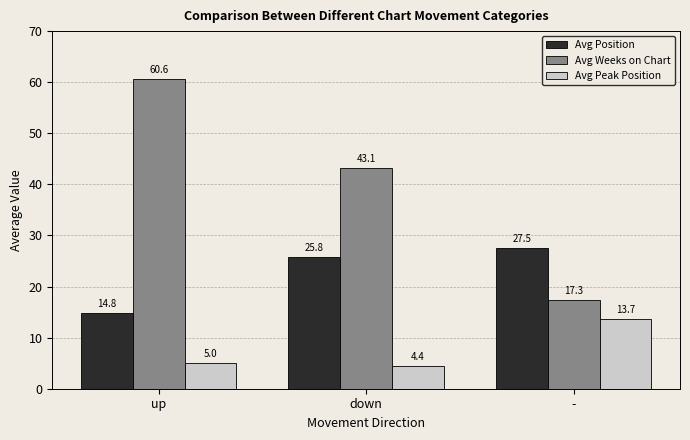

Rank the series by their maximum value, from highest to lowest.

Avg Weeks on Chart, Avg Position, Avg Peak Position